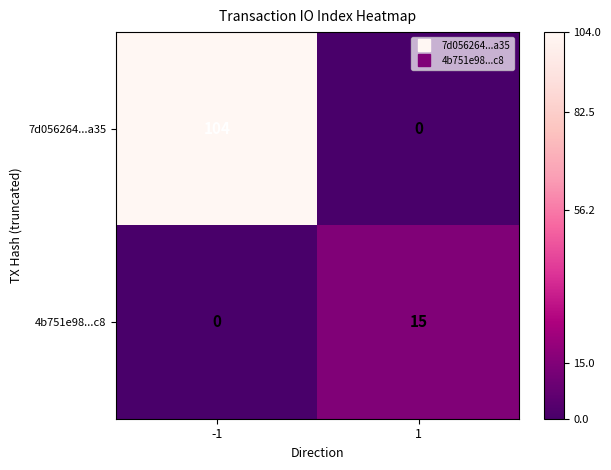

Which series changed the most between -1 and 1?

7d056264...a35